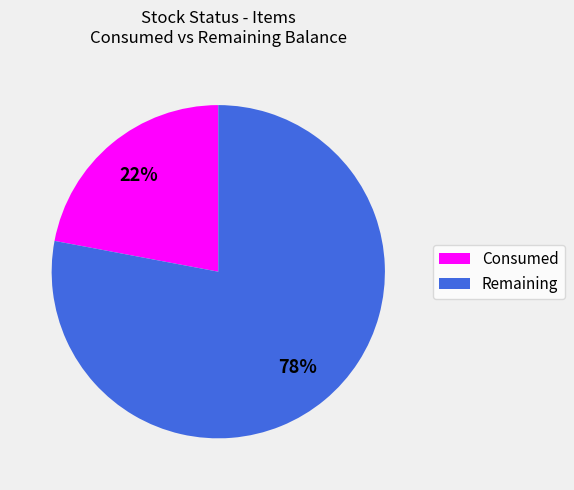

To the nearest percent, what is the average slice percentage?

50%